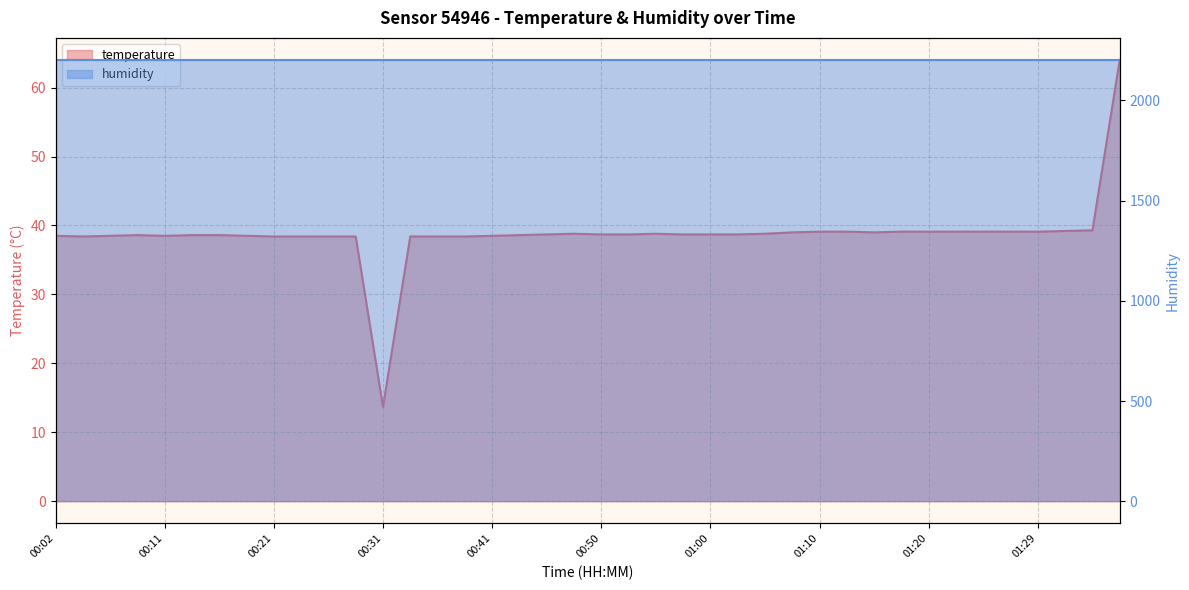

True or false: the data has more than 0 interior local peaks.

True